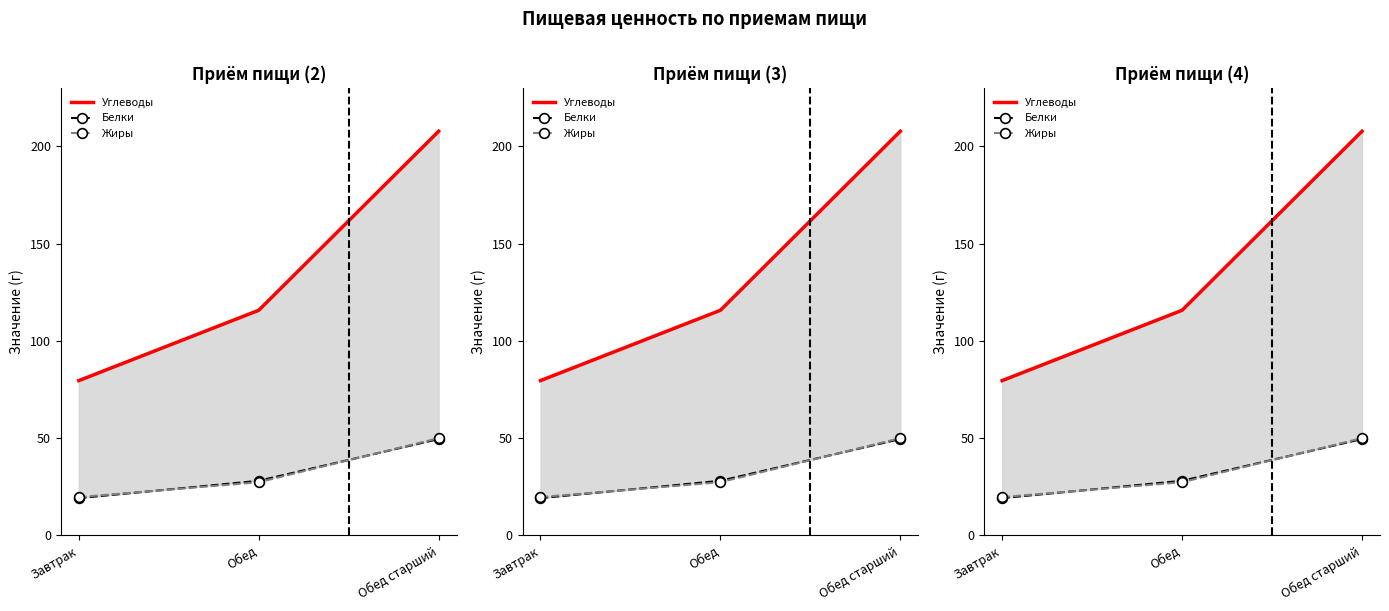

Is the value of Белки at Обед greater than the value of Жиры at Завтрак?

Yes